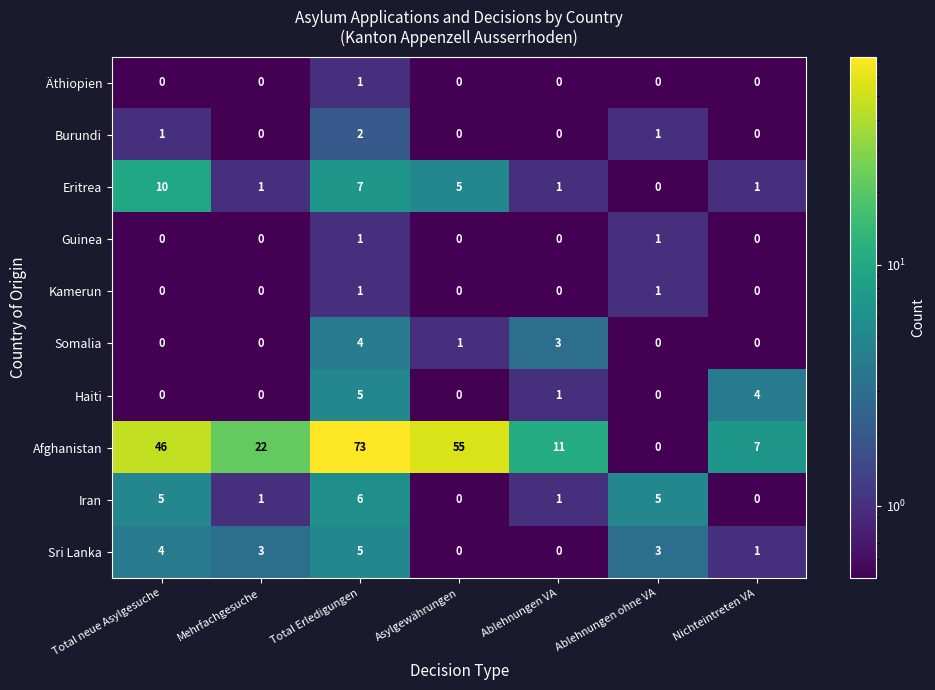

Which label corresponds to the largest value in the chart?

Total Erledigungen